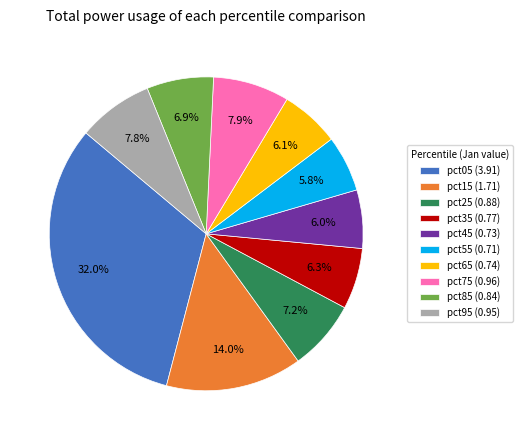

Count the number of slices in the pie.

10